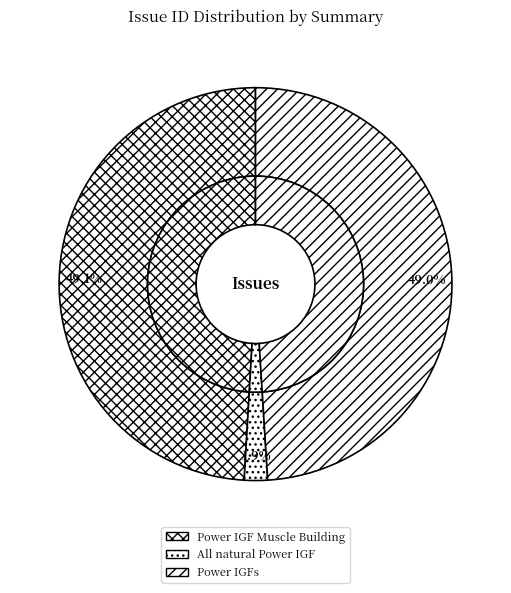

Is there a majority slice in this chart?

No